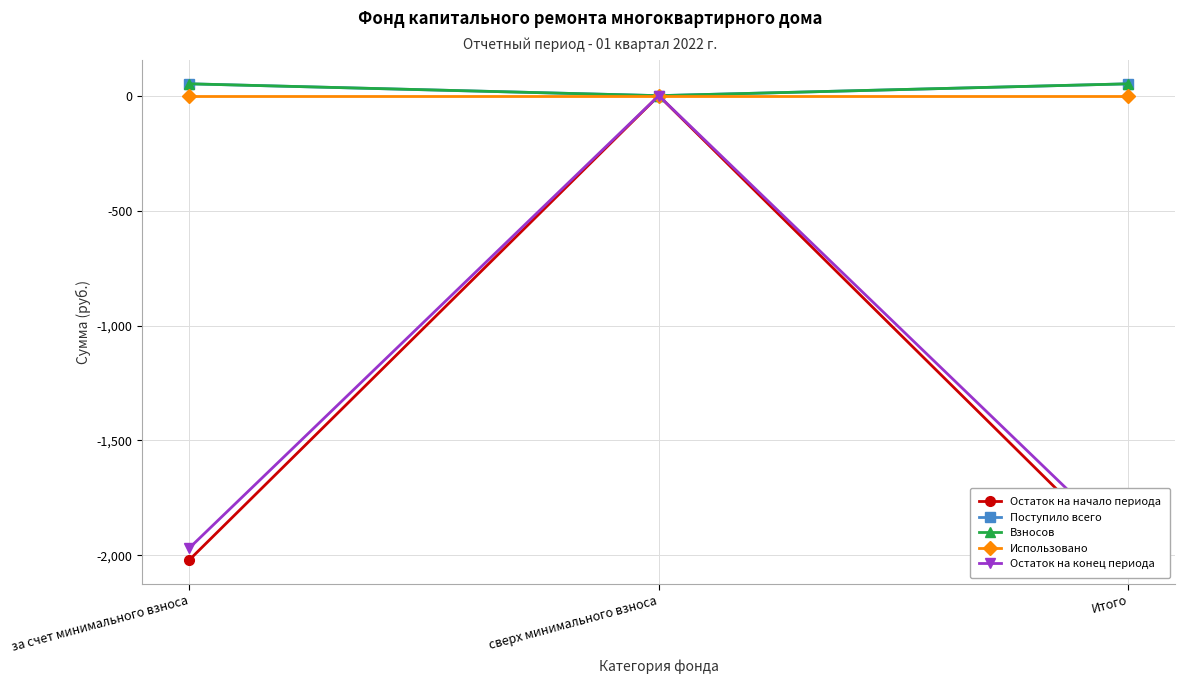

Reading right to left, what are all the values shown in this chart?

Остаток на начало периода: -2020.5	0.0	-2020.5
Поступило всего: 51.6	0.0	51.6
Взносов: 51.6	0.0	51.6
Использовано: 0.0	0.0	0.0
Остаток на конец периода: -1969.0	0.0	-1969.0